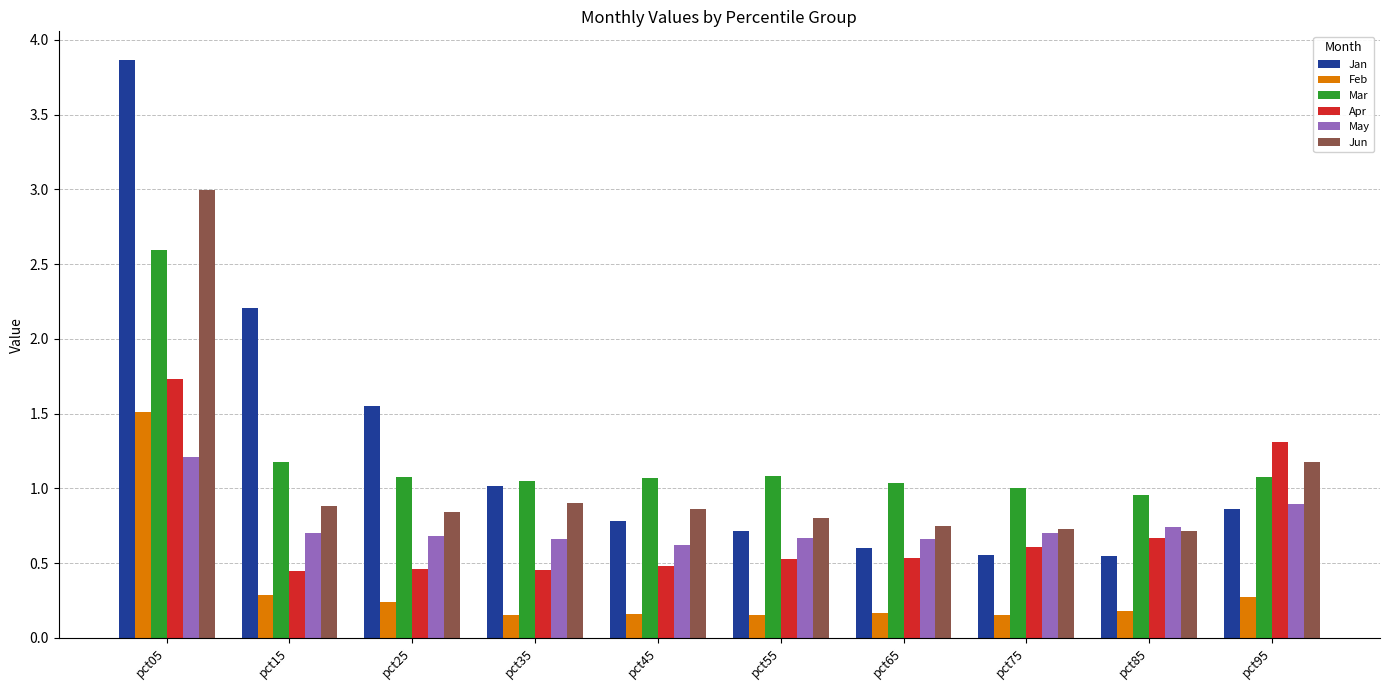

At which label does Apr reach its peak?

pct05